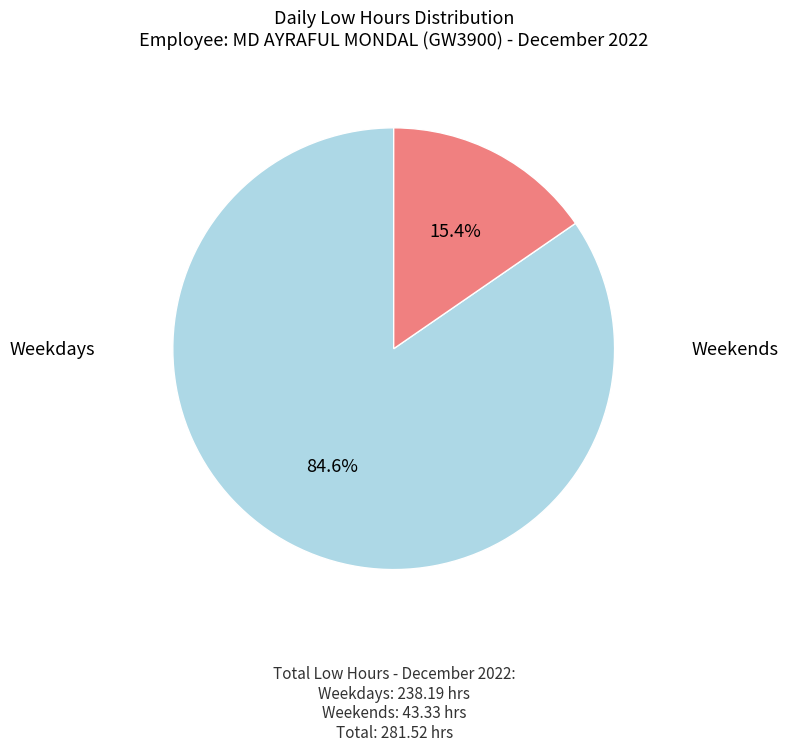

To the nearest percent, what is the difference between the largest and smallest slice percentages?

69%